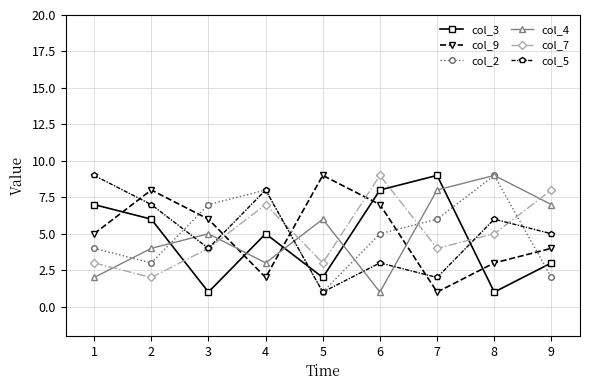

Is it true that col_3 equals 1 at 5?

False